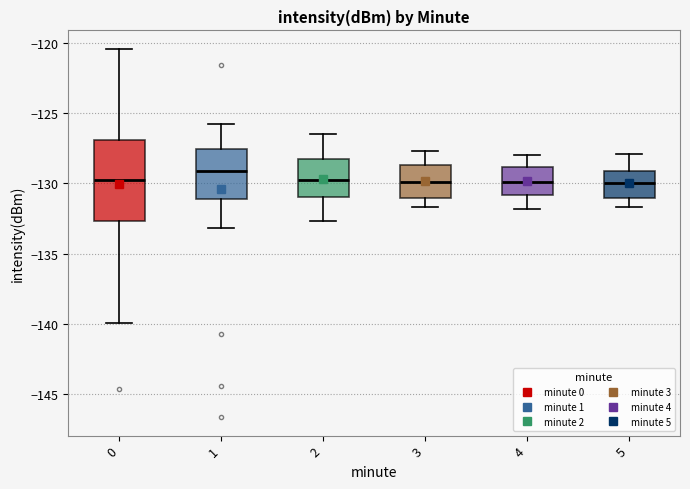

Where does the median line of the box at x = 0 sit on the y-axis? The values are not printed on the chart, so give them approximately, as read against the axis.

-129.5